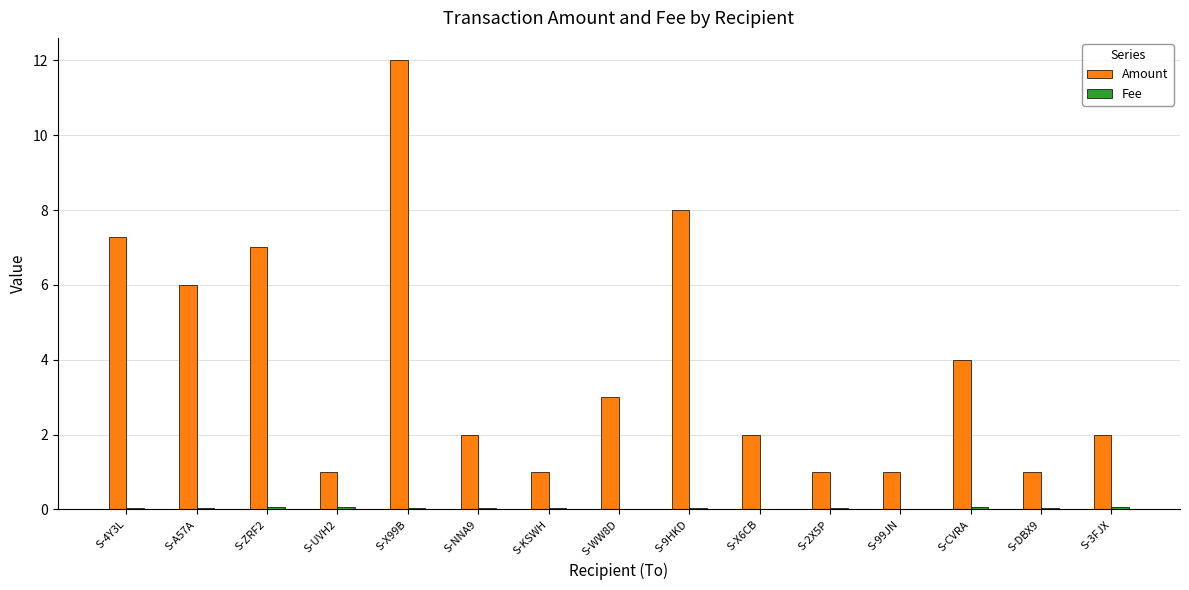

Which series changed the most between S-99JN and S-3FJX?

Amount